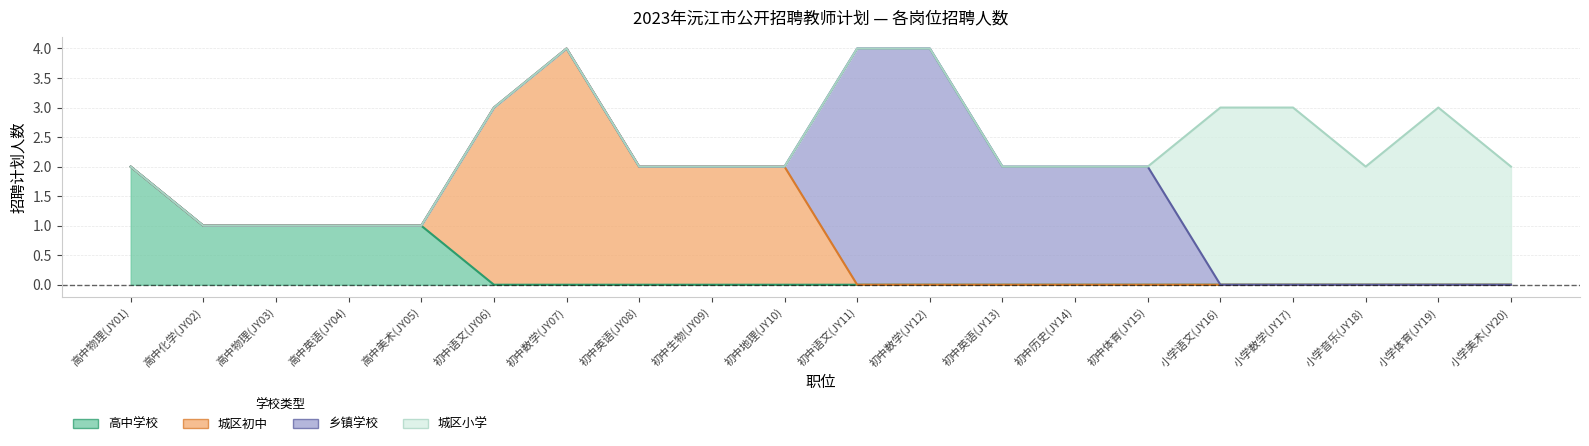

Reading right to left, transcribe all the data shown in this chart.

高中学校: 小学美术(JY20)=0	小学体育(JY19)=0	小学音乐(JY18)=0	小学数学(JY17)=0	小学语文(JY16)=0	初中体育(JY15)=0	初中历史(JY14)=0	初中英语(JY13)=0	初中数学(JY12)=0	初中语文(JY11)=0	初中地理(JY10)=0	初中生物(JY09)=0	初中英语(JY08)=0	初中数学(JY07)=0	初中语文(JY06)=0	高中美术(JY05)=1	高中英语(JY04)=1	高中物理(JY03)=1	高中化学(JY02)=1	高中物理(JY01)=2
城区初中: 小学美术(JY20)=0	小学体育(JY19)=0	小学音乐(JY18)=0	小学数学(JY17)=0	小学语文(JY16)=0	初中体育(JY15)=0	初中历史(JY14)=0	初中英语(JY13)=0	初中数学(JY12)=0	初中语文(JY11)=0	初中地理(JY10)=2	初中生物(JY09)=2	初中英语(JY08)=2	初中数学(JY07)=4	初中语文(JY06)=3	高中美术(JY05)=0	高中英语(JY04)=0	高中物理(JY03)=0	高中化学(JY02)=0	高中物理(JY01)=0
乡镇学校: 小学美术(JY20)=0	小学体育(JY19)=0	小学音乐(JY18)=0	小学数学(JY17)=0	小学语文(JY16)=0	初中体育(JY15)=2	初中历史(JY14)=2	初中英语(JY13)=2	初中数学(JY12)=4	初中语文(JY11)=4	初中地理(JY10)=0	初中生物(JY09)=0	初中英语(JY08)=0	初中数学(JY07)=0	初中语文(JY06)=0	高中美术(JY05)=0	高中英语(JY04)=0	高中物理(JY03)=0	高中化学(JY02)=0	高中物理(JY01)=0
城区小学: 小学美术(JY20)=2	小学体育(JY19)=3	小学音乐(JY18)=2	小学数学(JY17)=3	小学语文(JY16)=3	初中体育(JY15)=0	初中历史(JY14)=0	初中英语(JY13)=0	初中数学(JY12)=0	初中语文(JY11)=0	初中地理(JY10)=0	初中生物(JY09)=0	初中英语(JY08)=0	初中数学(JY07)=0	初中语文(JY06)=0	高中美术(JY05)=0	高中英语(JY04)=0	高中物理(JY03)=0	高中化学(JY02)=0	高中物理(JY01)=0